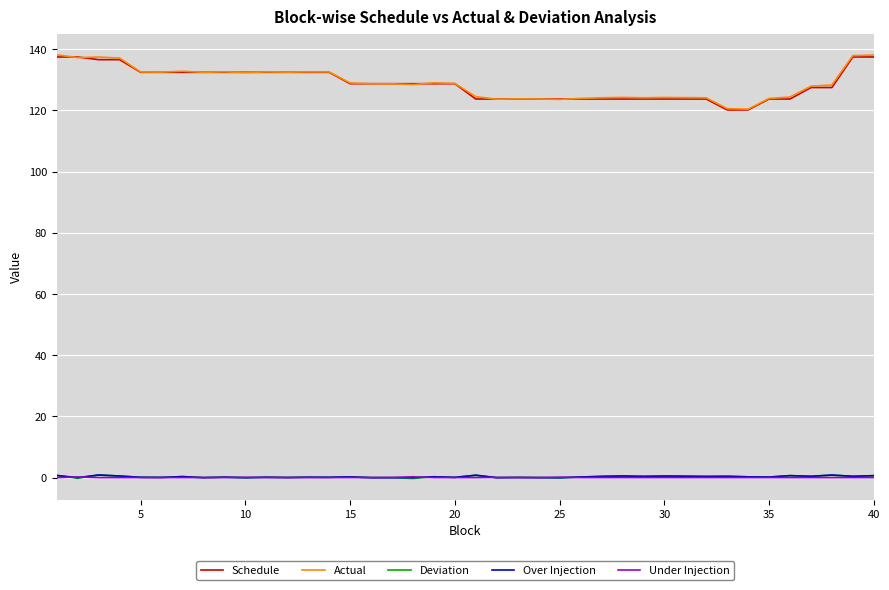

True or false: Actual and Over Injection intersect in this chart.

False